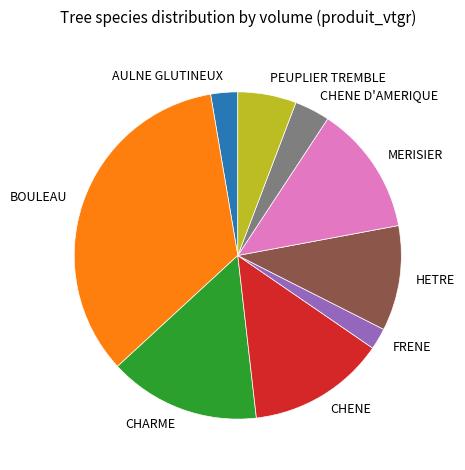

Is the sum of MERISIER and AULNE GLUTINEUX greater than half?

No